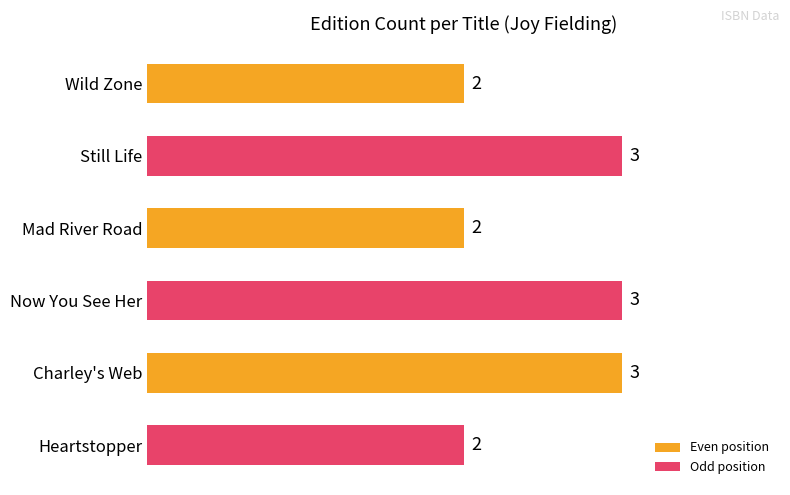

What is the value of the 6th bar from the top?

2